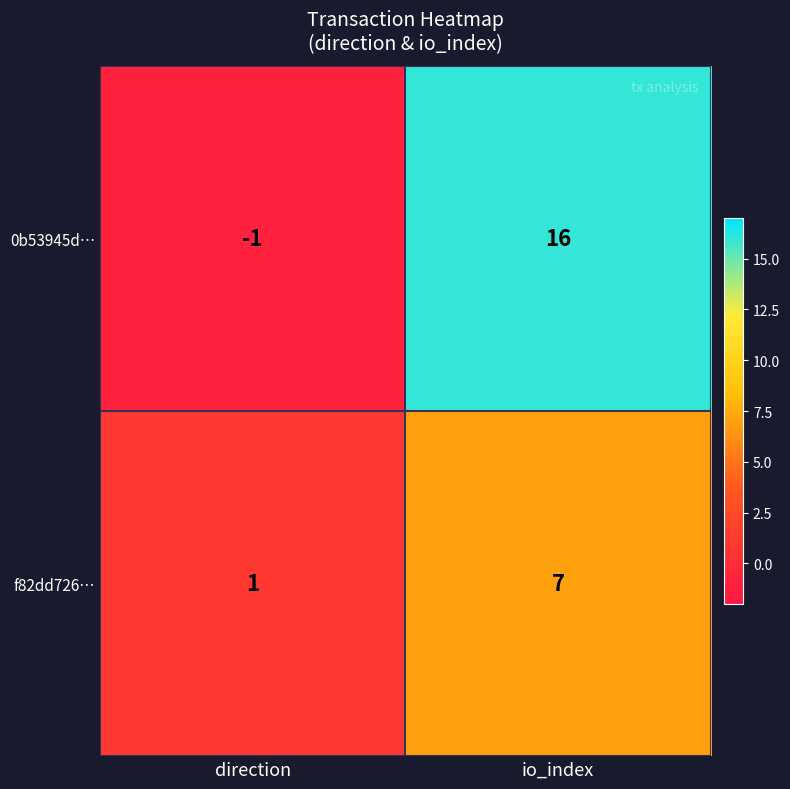

True or false: f82dd726… has a value of 1 at direction.

True